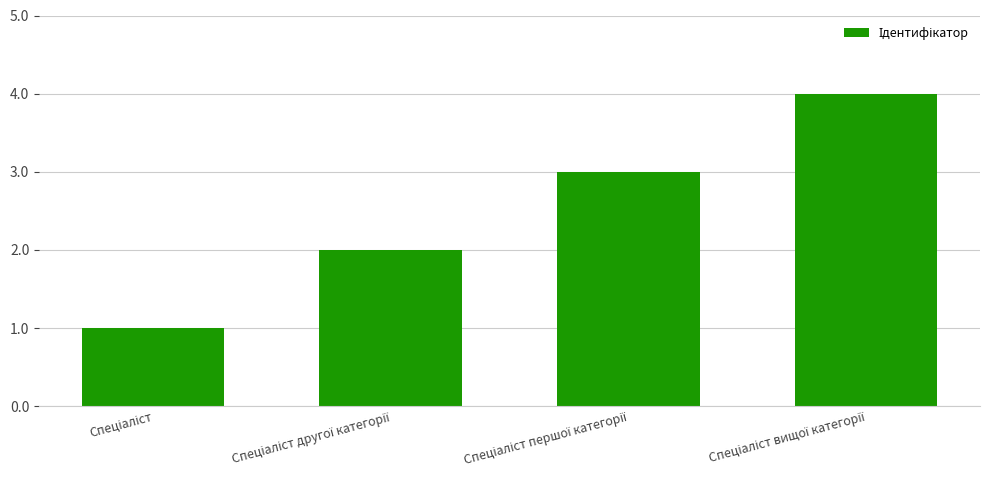

What is the difference between the maximum and minimum values?

3